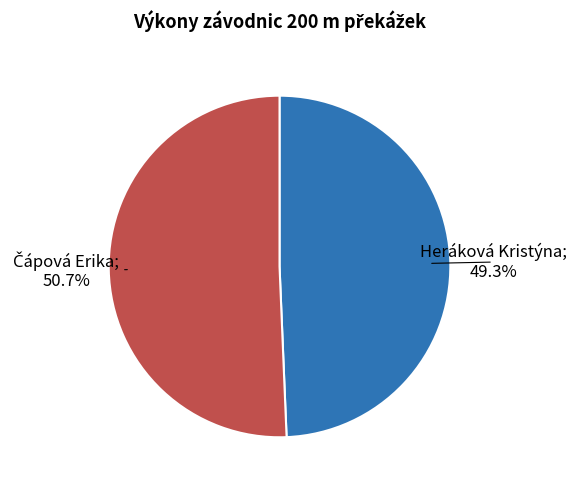

How many segments does this pie chart have?

2